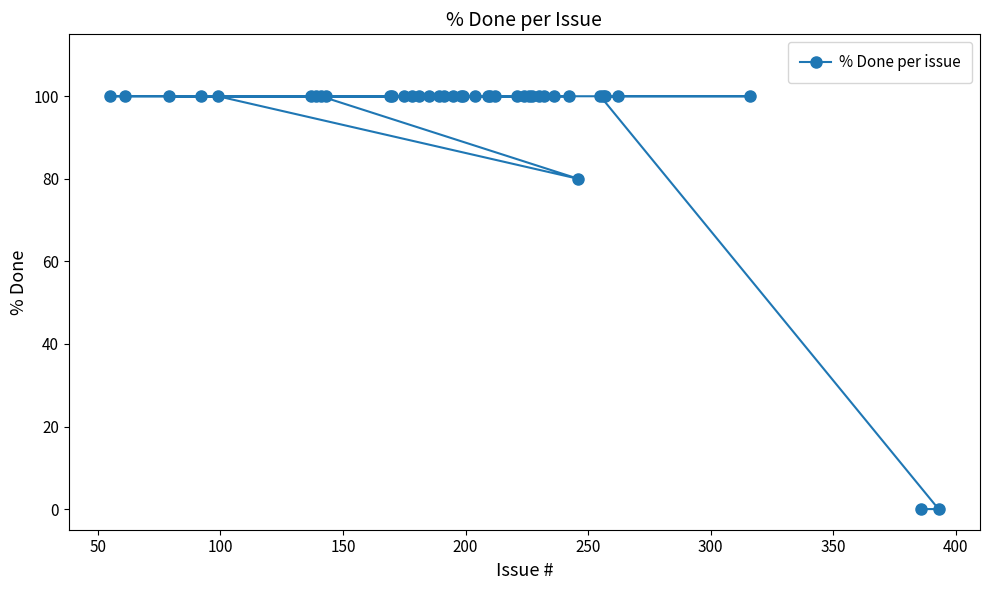

What is the greatest value displayed?

100